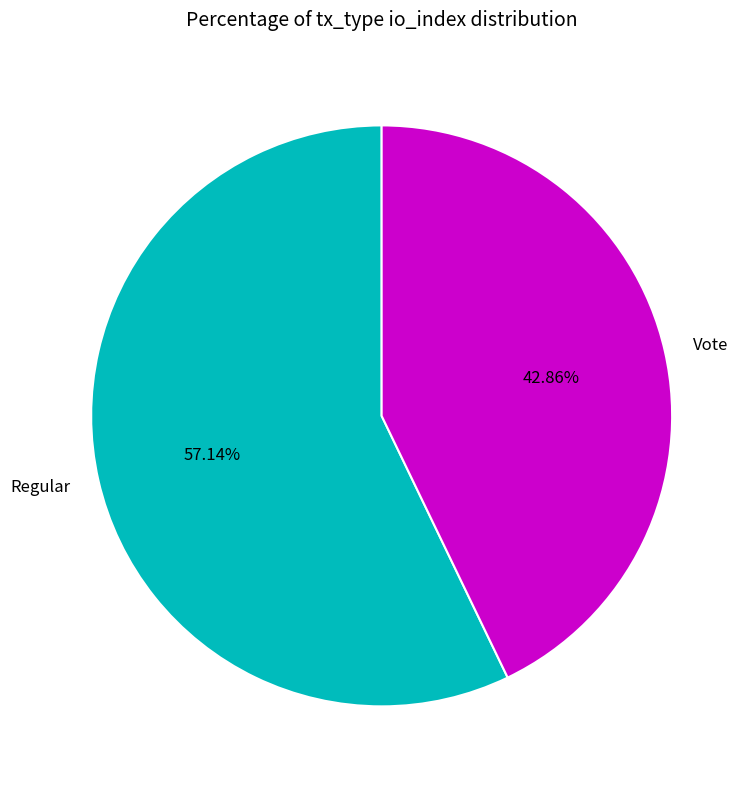

What percentage do Vote and Regular together represent?

100.0%